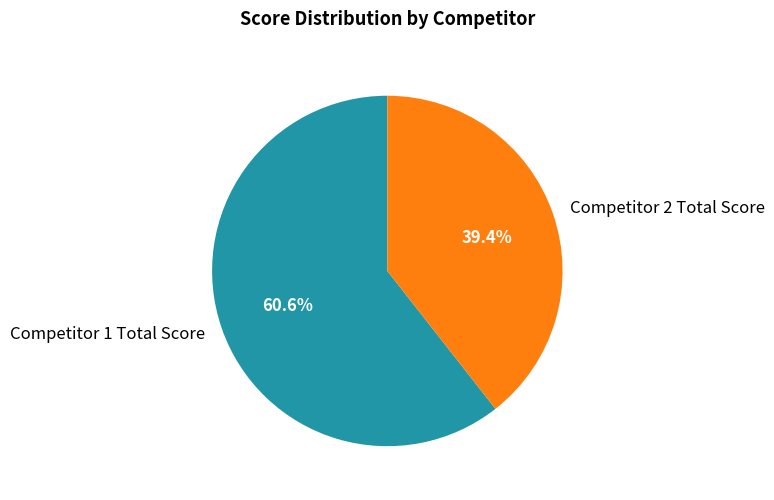

Rank the categories by value from highest to lowest.

Competitor 1 Total Score, Competitor 2 Total Score